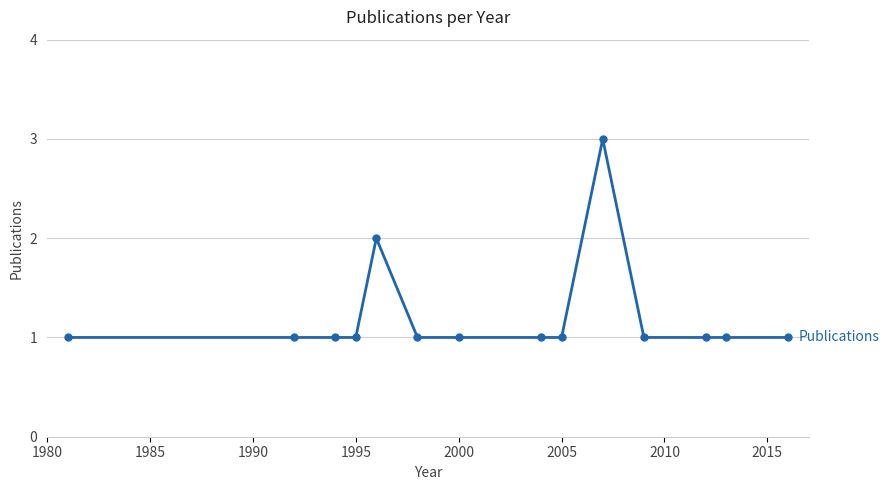

How many categories are shown in the chart?

14